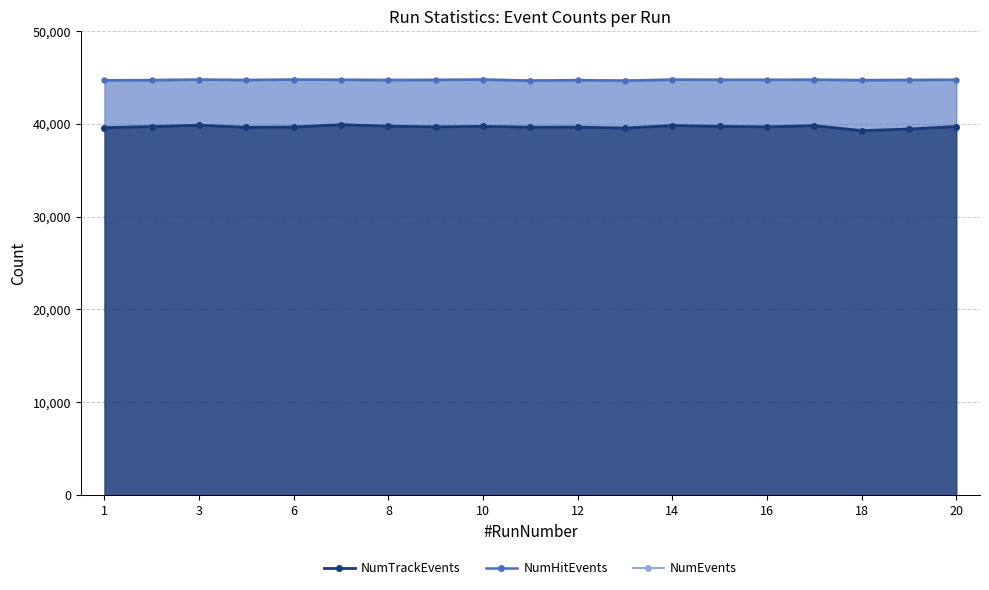

What is the smallest value displayed?

39275